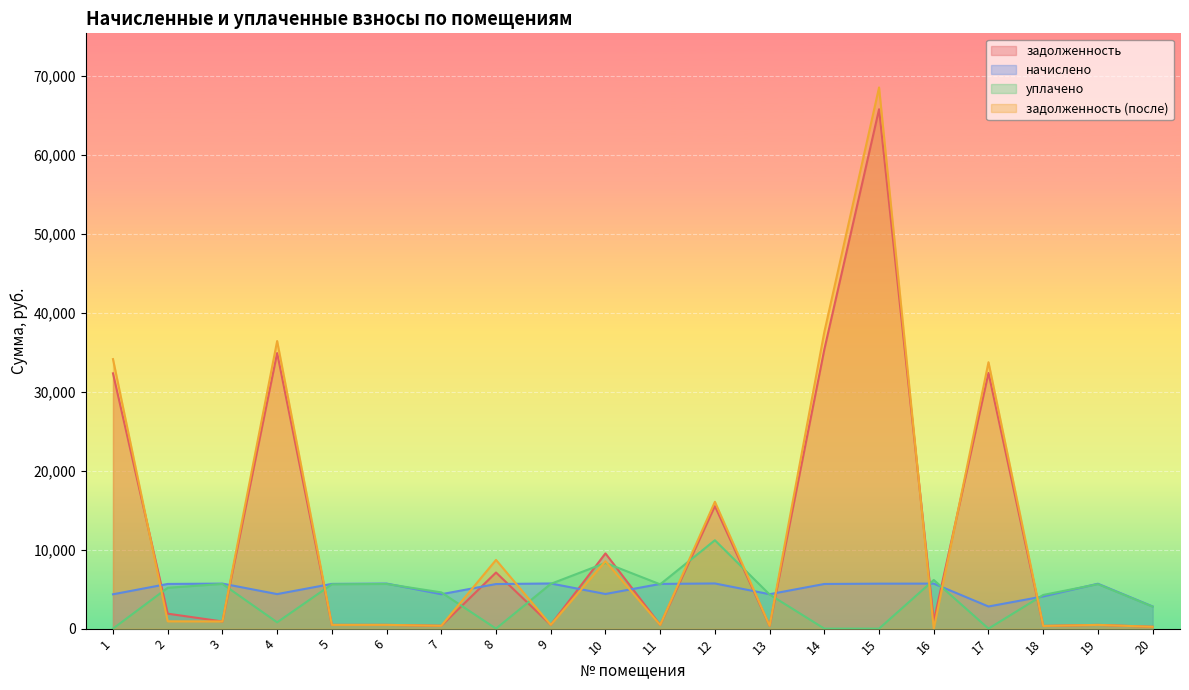

Reading left to right, list all the values displayed in this chart.

задолженность: 1=32325.3	2=1894.4	3=907.6	4=34893.8	5=472.1	6=475.7	7=363.1	8=7104.9	9=476.6	10=9527.6	11=471.8	12=15518.9	13=363.2	14=35352.0	15=65766.0	16=962.0	17=32375.2	18=340.1	19=473.9	20=234.2
начислено: 1=4348.4	2=5659.4	3=5701.1	4=4373.4	5=5665.0	6=5708.5	7=4357.7	8=5646.5	9=5718.7	10=4386.4	11=5661.2	12=5720.5	13=4358.6	14=5655.5	15=5695.0	16=5701.1	17=2803.3	18=4081.1	19=5686.3	20=2809.8
уплачено: 1=0.0	2=5173.9	3=5662.6	4=800.0	5=5614.8	6=5656.4	7=4589.4	8=0.0	9=5668.0	10=8322.0	11=5611.1	12=11191.6	13=4320.0	14=0.0	15=0.0	16=6161.6	17=0.0	18=4263.2	19=5635.9	20=2784.9
задолженность (после): 1=34129.4	2=927.1	3=911.8	4=36418.2	5=472.1	6=475.7	7=363.1	8=8702.4	9=476.6	10=8538.1	11=471.8	12=16062.6	13=363.2	14=37565.9	15=68527.3	16=0.0	17=33734.3	18=340.1	19=473.9	20=234.2